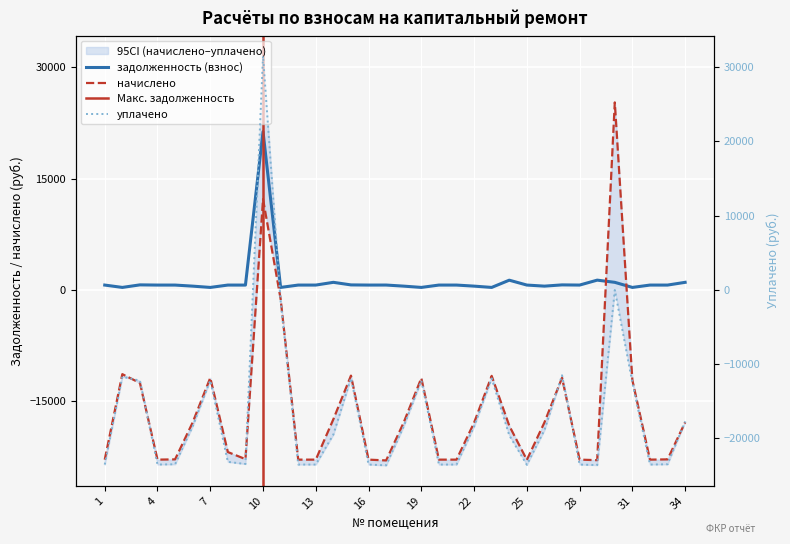

Between which two adjacent categories do начислено and задолженность (взнос) first intersect?

29 and 30